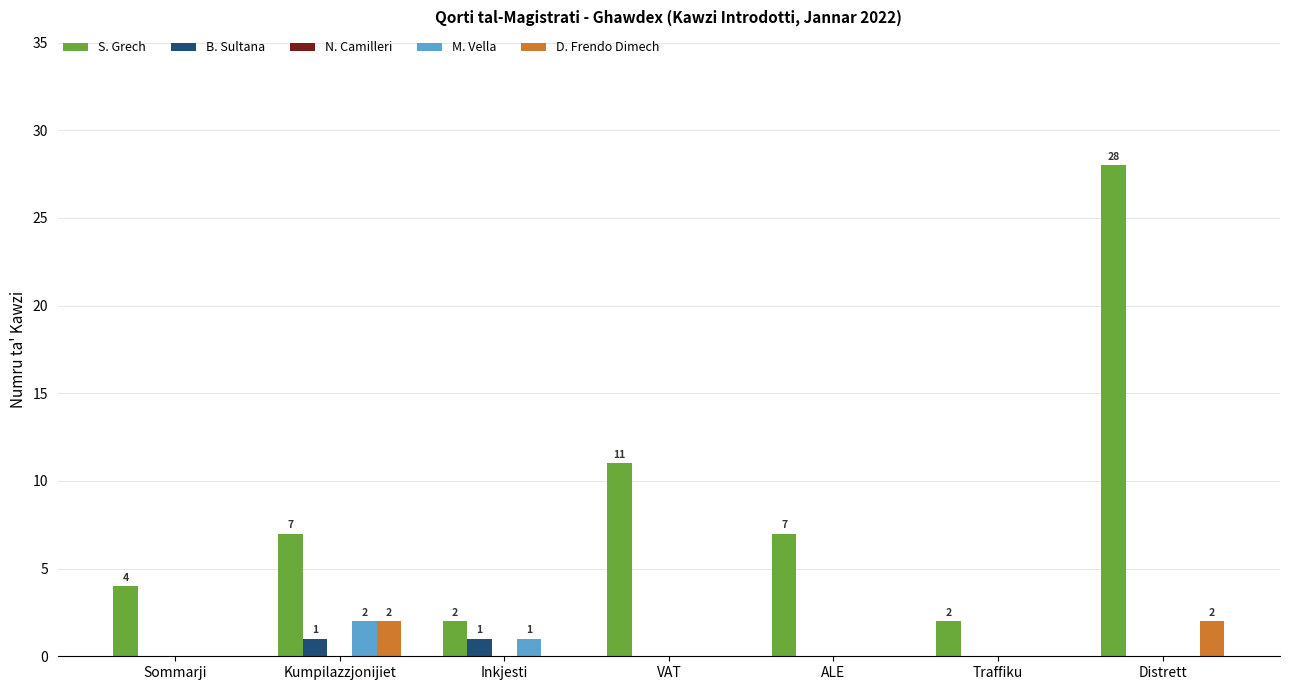

How many series are shown in this chart?

4